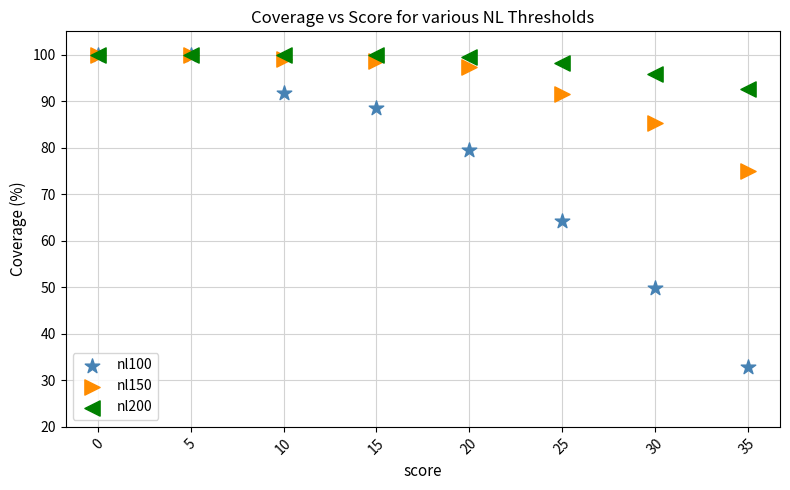

Which series reaches the minimum Y coordinate?

nl100